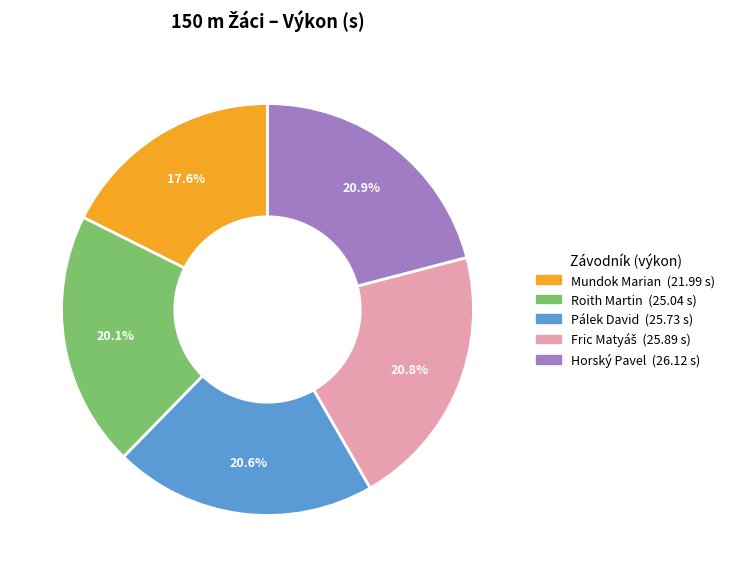

Which has a higher value, Roith Martin or Horský Pavel?

Horský Pavel